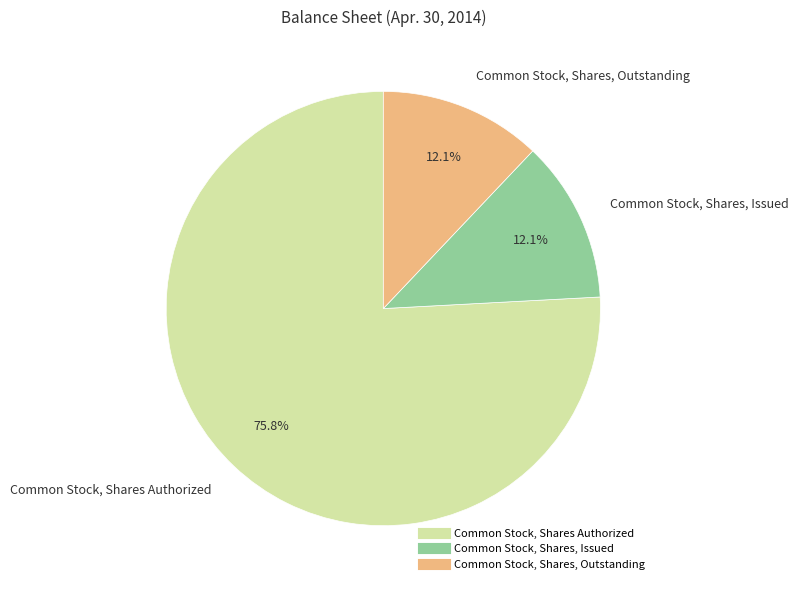

True or false: Common Stock, Shares, Outstanding accounts for 20% of the total.

False